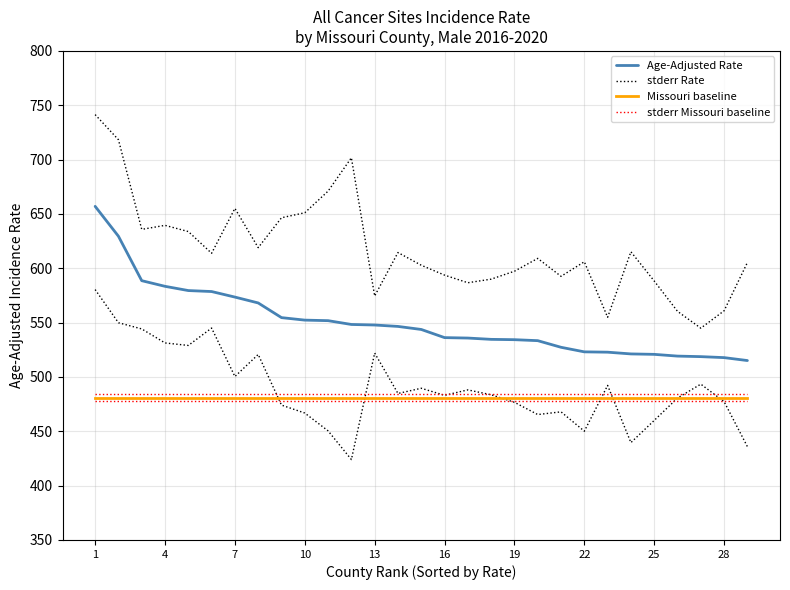

At which label does Age-Adjusted Rate first exceed 543?

1